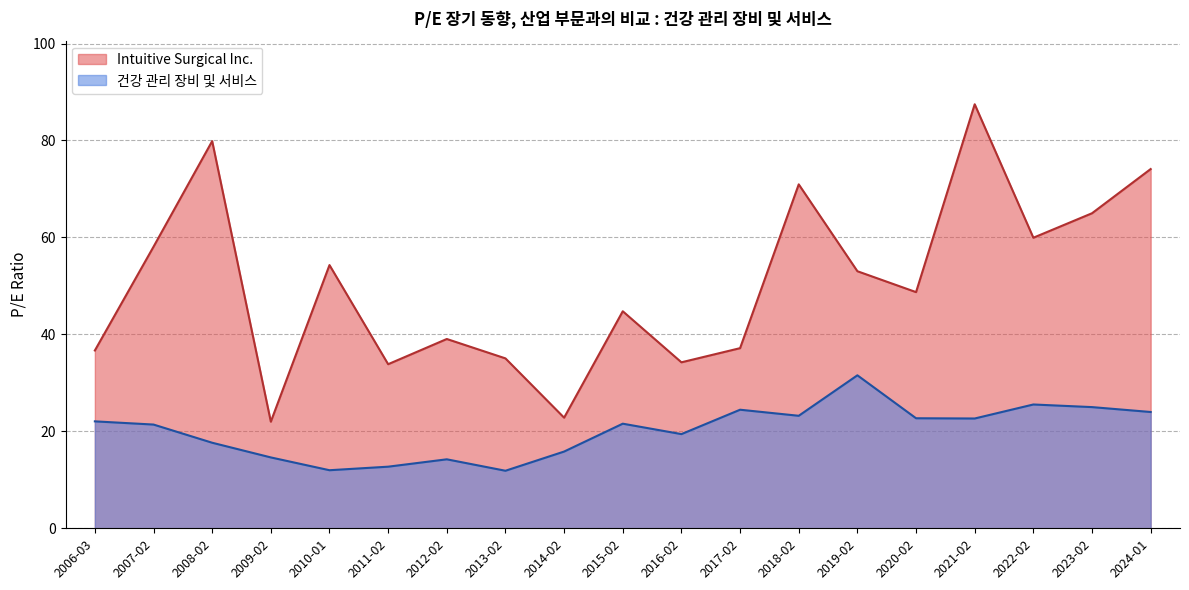

What is the difference between the highest and lowest values at 2023-02?

40.0